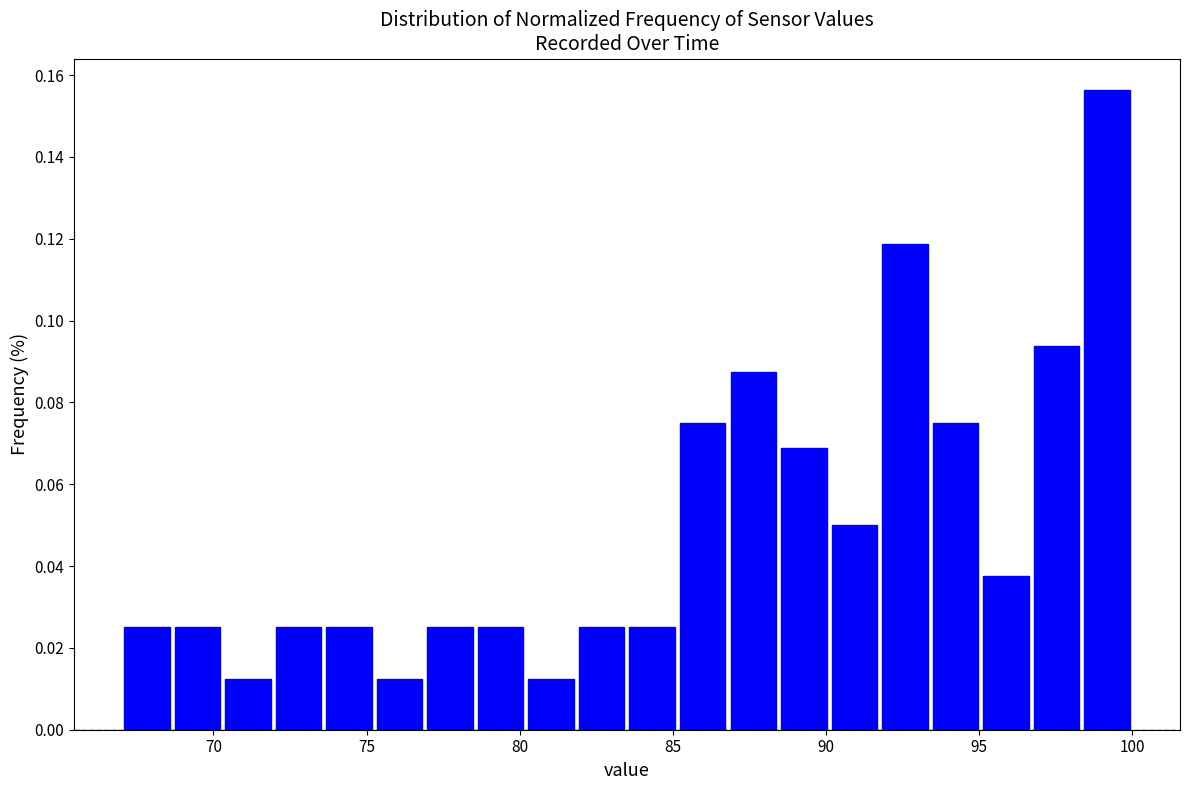

Read against the x-axis, roughly where is the centre of the tallest bar?

99.0